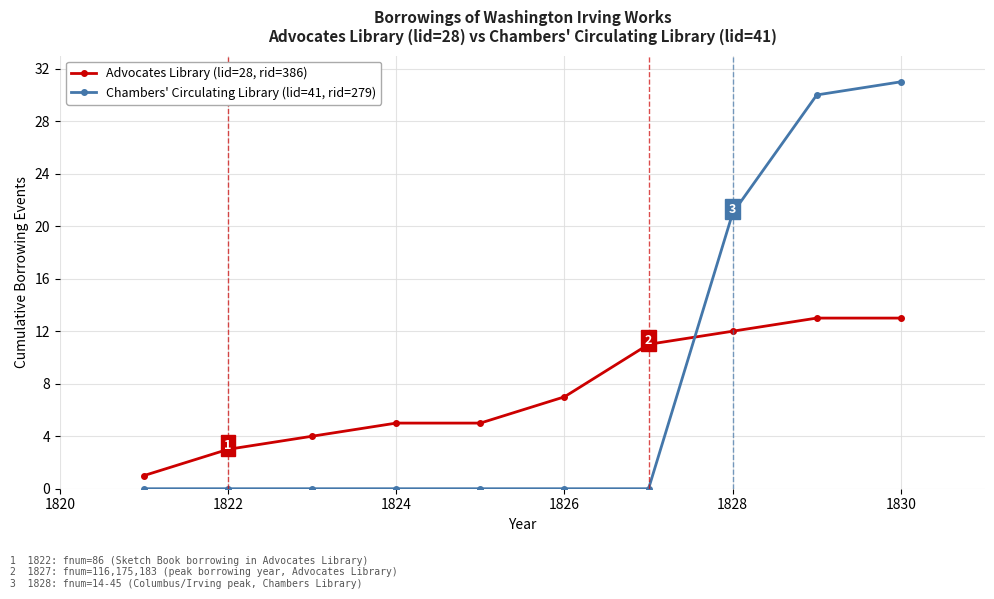

True or false: Advocates Library (lid=28, rid=386) and Chambers' Circulating Library (lid=41, rid=279) intersect in this chart.

True